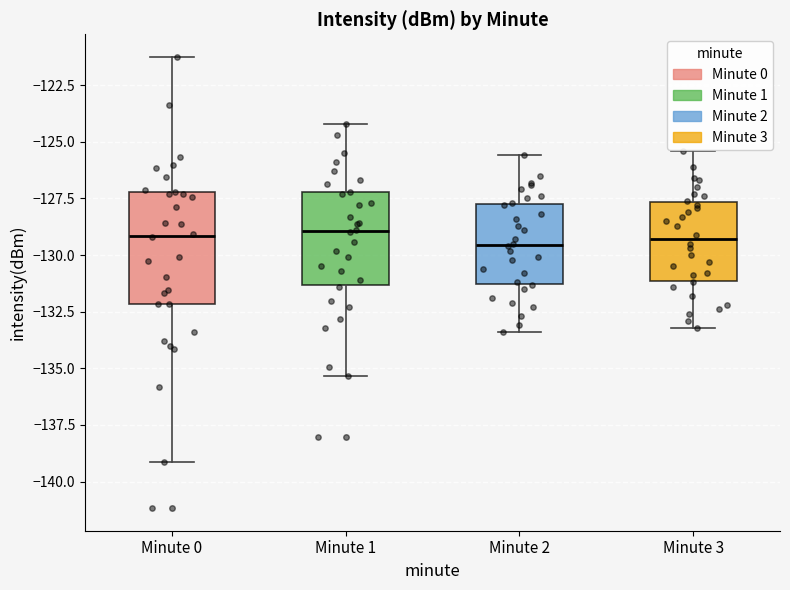

Reading left to right, read every box against the y-axis: the position of its median line, the range the box covers, and the ends of its whiskers. The values are not printed on the chart, so give them approximately, as read against the axis.

Minute 0: median -129.0, box -132.0 to -127.0, whiskers -139.0 to -121.0
Minute 1: median -129.0, box -131.5 to -127.0, whiskers -135.5 to -124.0
Minute 2: median -129.5, box -131.5 to -127.5, whiskers -133.5 to -125.5
Minute 3: median -129.5, box -131.0 to -127.5, whiskers -133.0 to -125.5